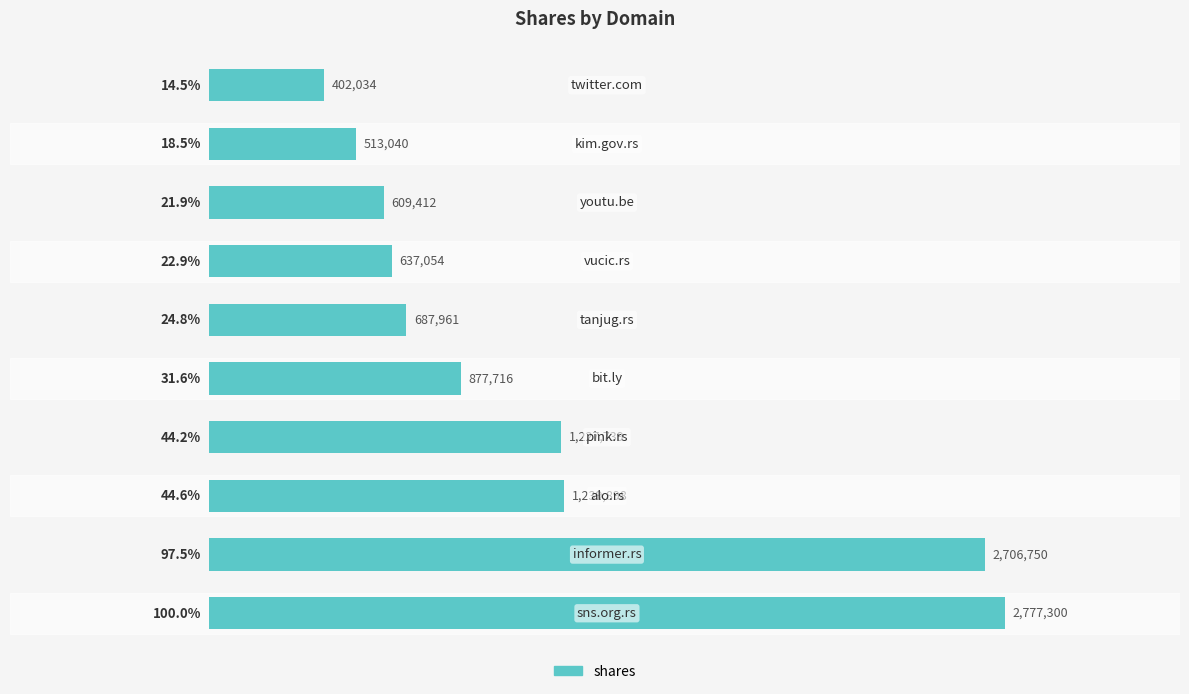

What is the difference between the maximum and minimum values?

2375266